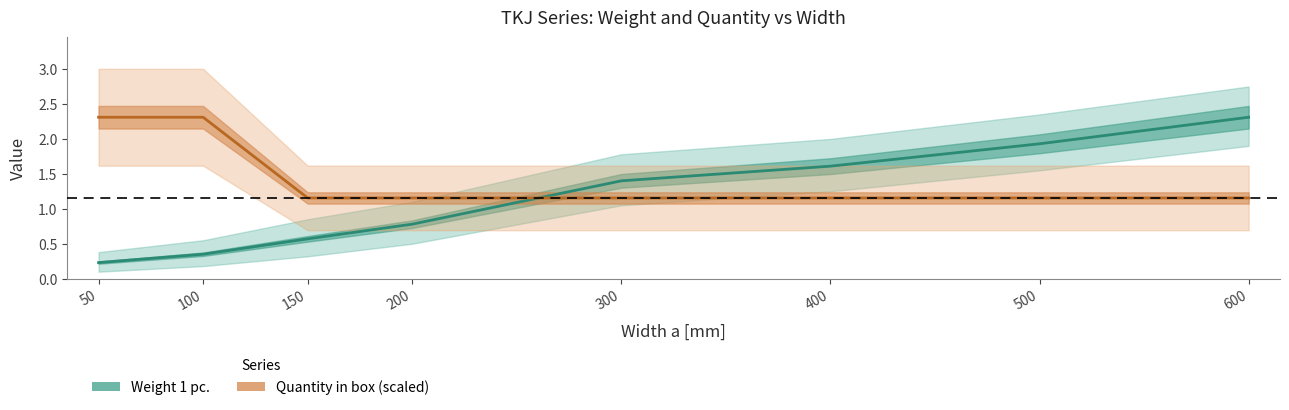

Rank the series at 100 from lowest to highest value.

Weight 1 pc., Quantity in box